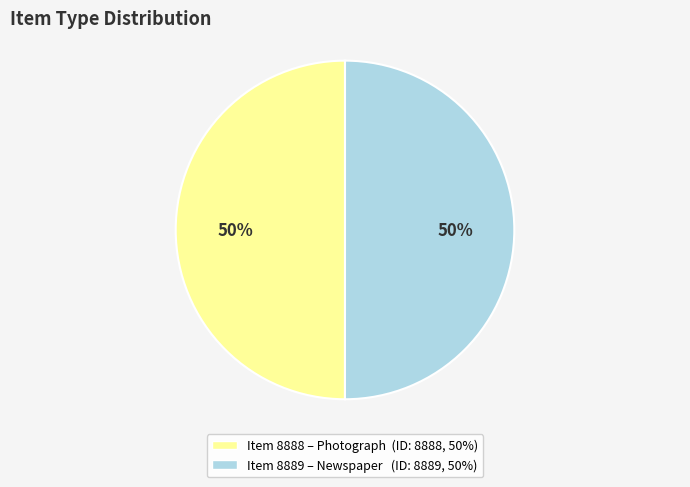

To the nearest percent, what is the average slice percentage?

50%